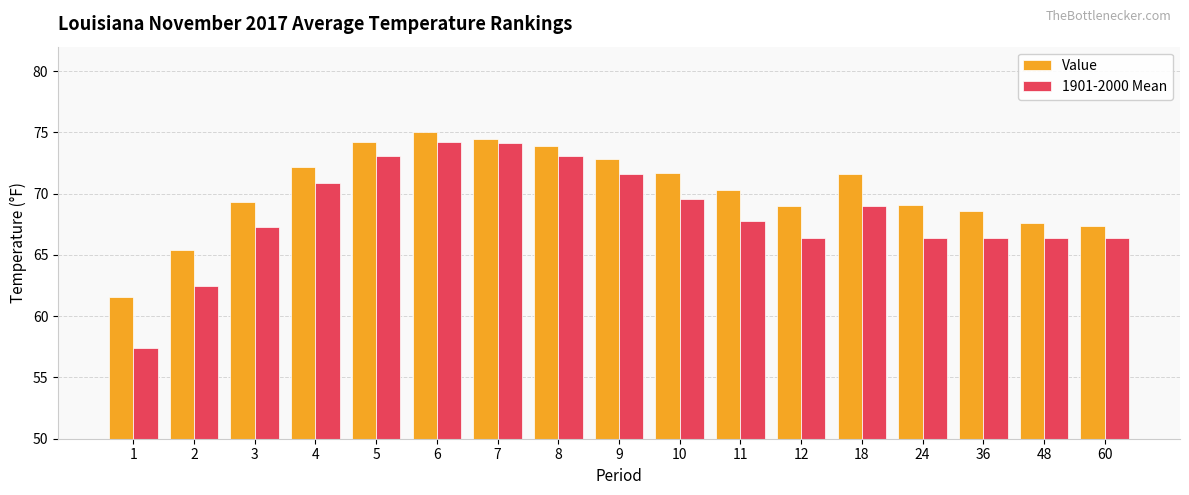

At 18, list the series in order from smallest to largest.

1901-2000 Mean, Value